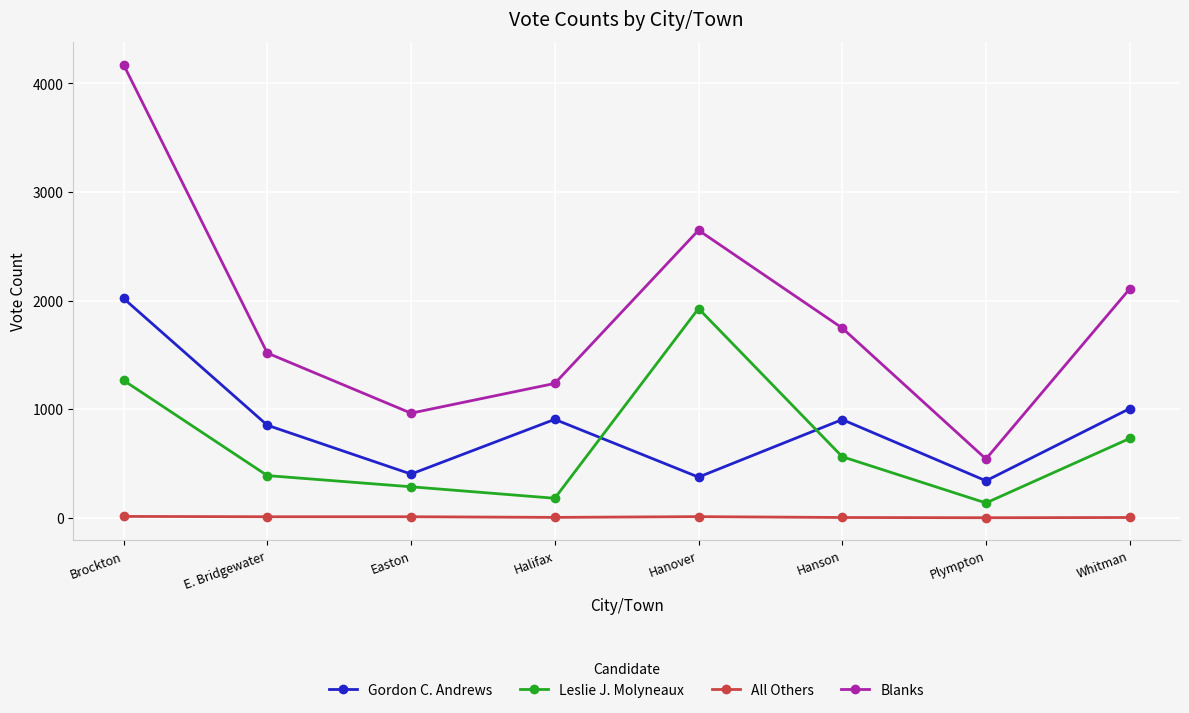

What is the spread (max minus min) of values at Easton?

954